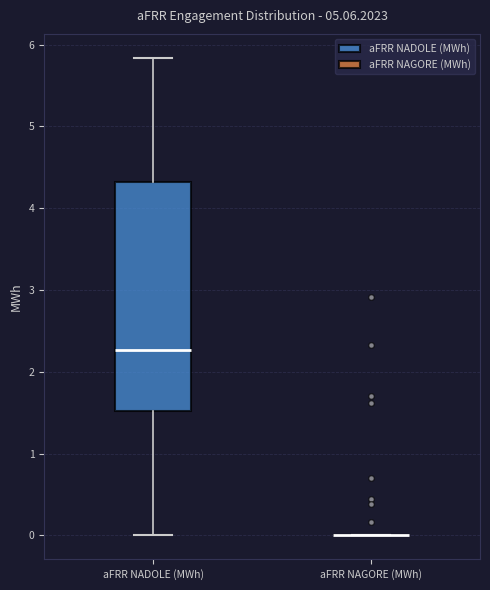

Comparing the boxes themselves (not the whiskers), which one is the tallest?

aFRR NADOLE (MWh)